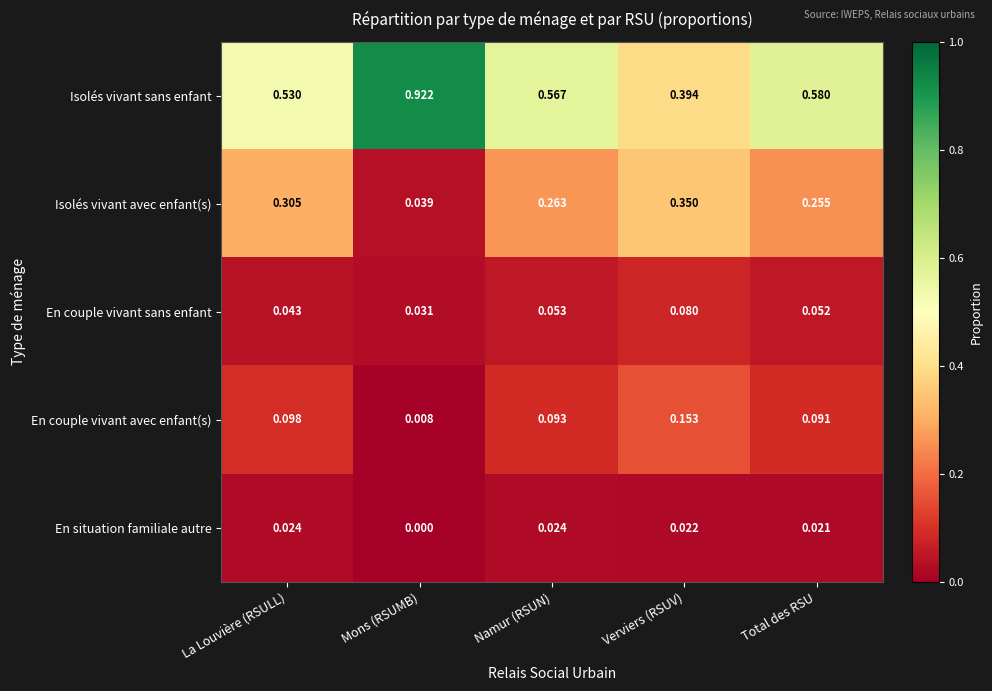

At which category does the chart reach its minimum across all series?

Mons (RSUMB)